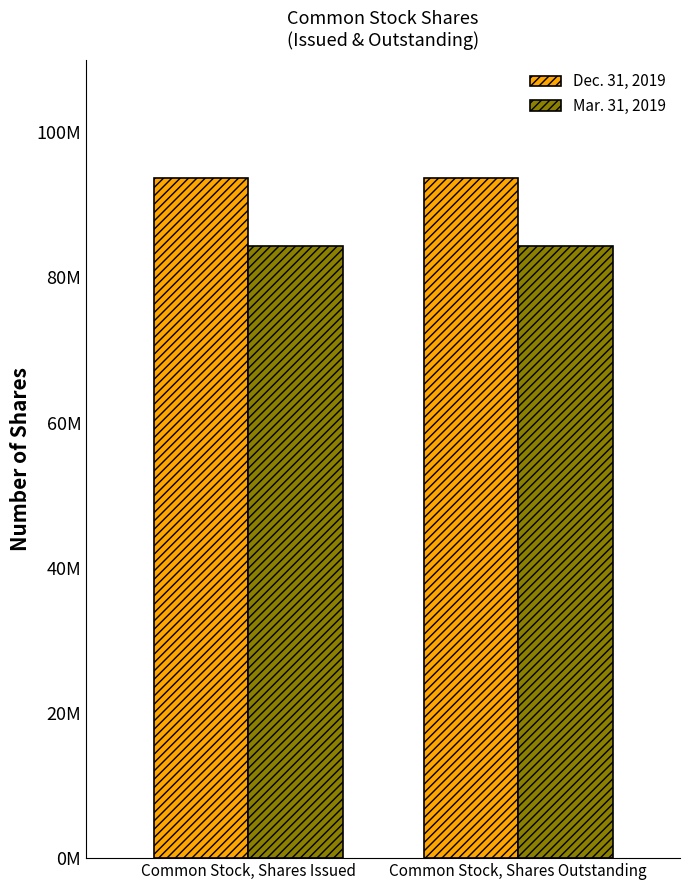

What is the spread (max minus min) of values at Common Stock, Shares Outstanding?

9331164